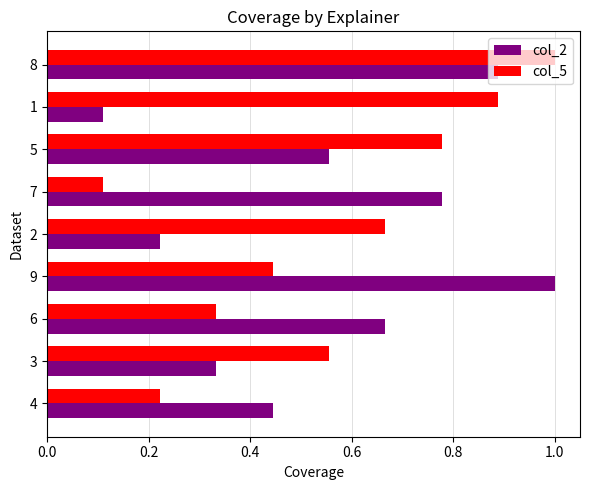

Between 4 and 8, which series saw the biggest shift?

col_5